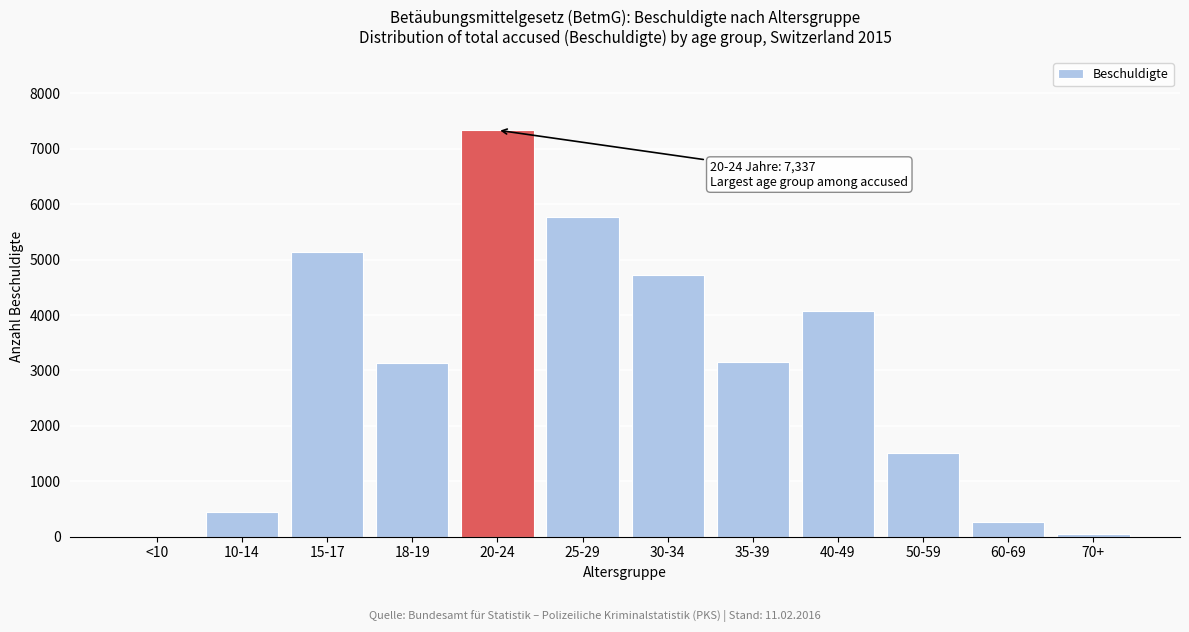

Between 30-34 and 60-69, which is larger?

30-34